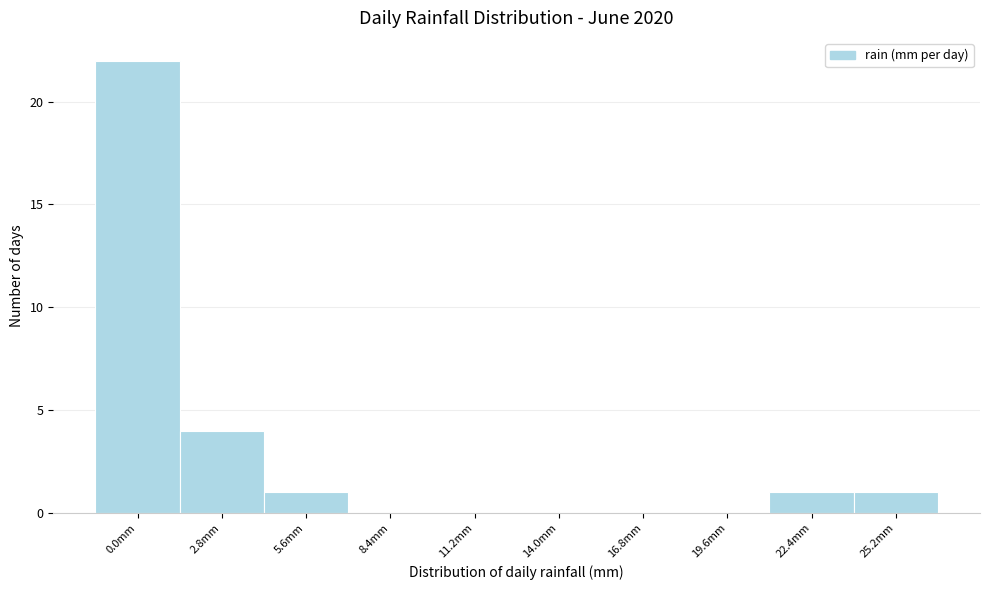

Reading left to right, extract all data points from this chart.

0.0mm=22	2.8mm=4	5.6mm=1	8.4mm=0	11.2mm=0	14.0mm=0	16.8mm=0	19.6mm=0	22.4mm=1	25.2mm=1